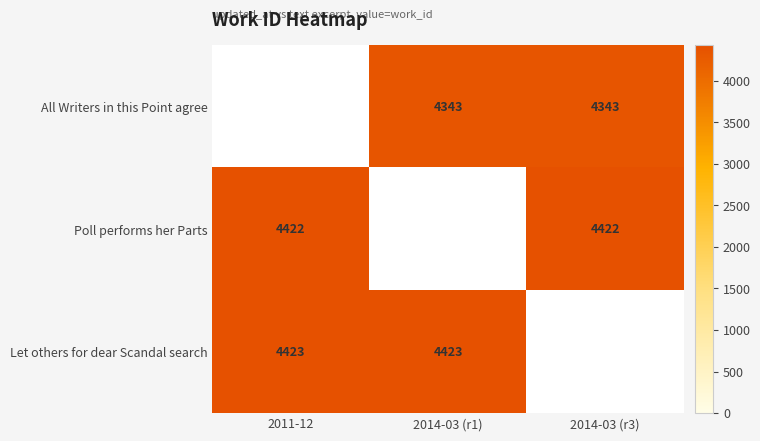

The Poll performs her Parts series shows 7268.4 at 2011-12. True or false?

False